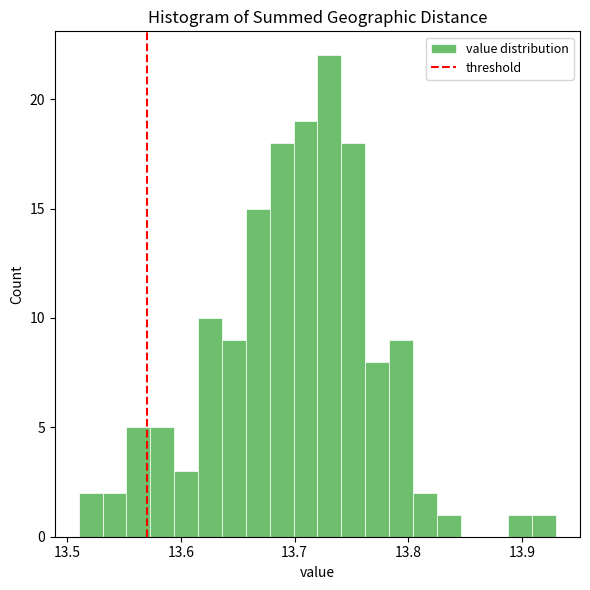

Read against the x-axis, roughly where is the centre of the tallest bar?

13.73